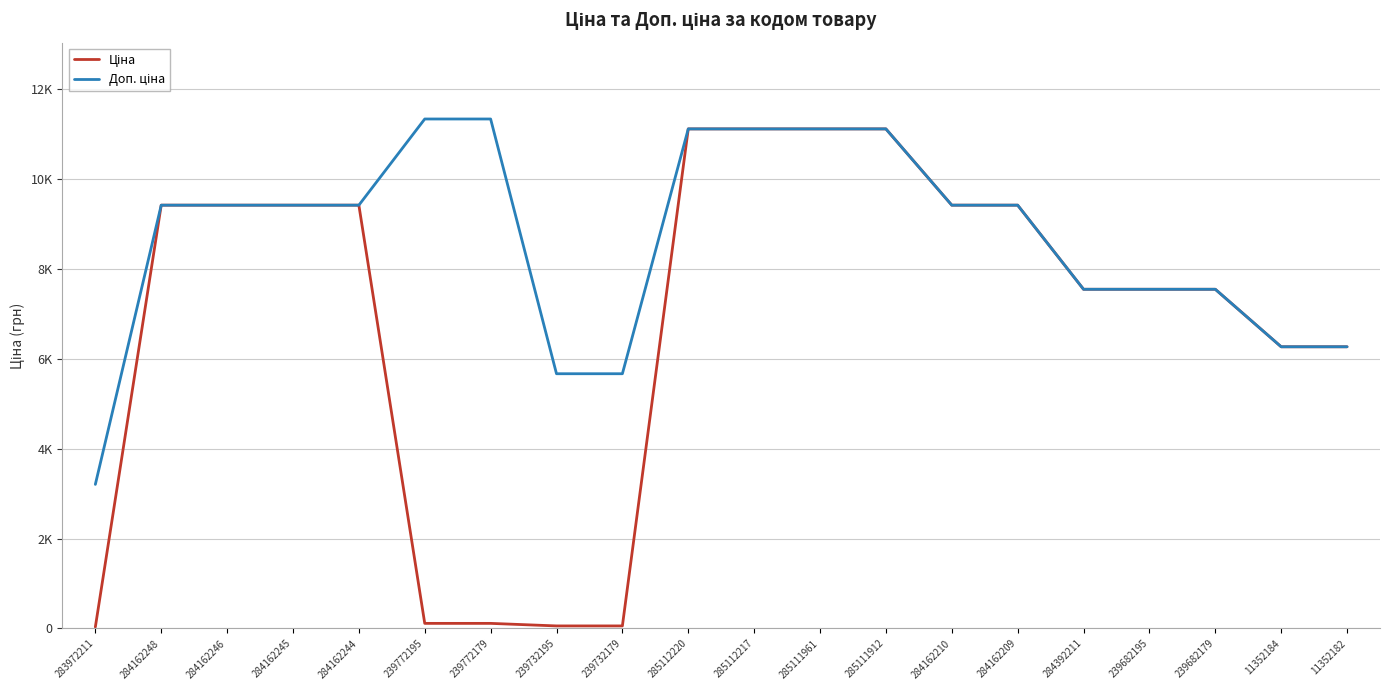

Which category has the highest value across all series?

239772195